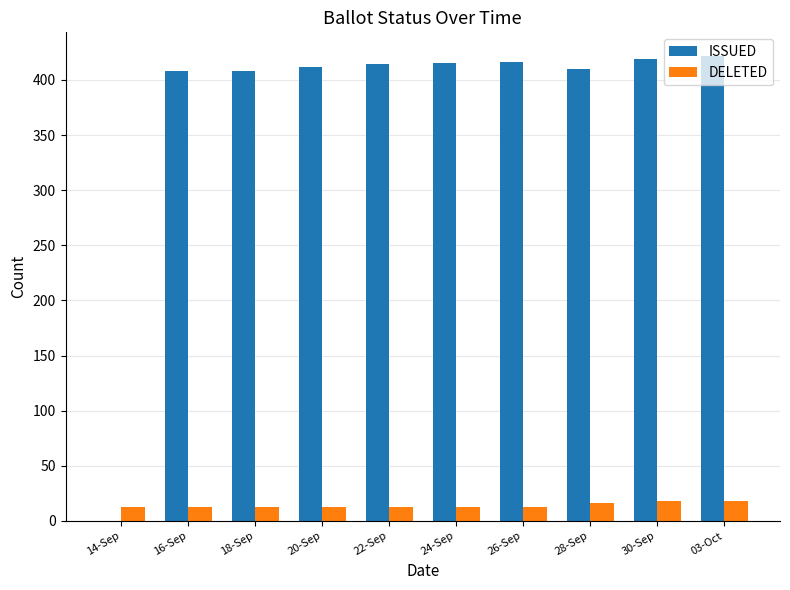

What is the difference between the DELETED values at 20-Sep and 03-Oct?

5